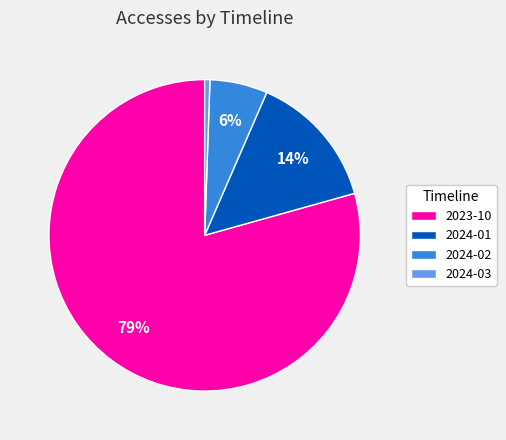

What percentage is the 2024-03 slice, to the nearest percent?

1%